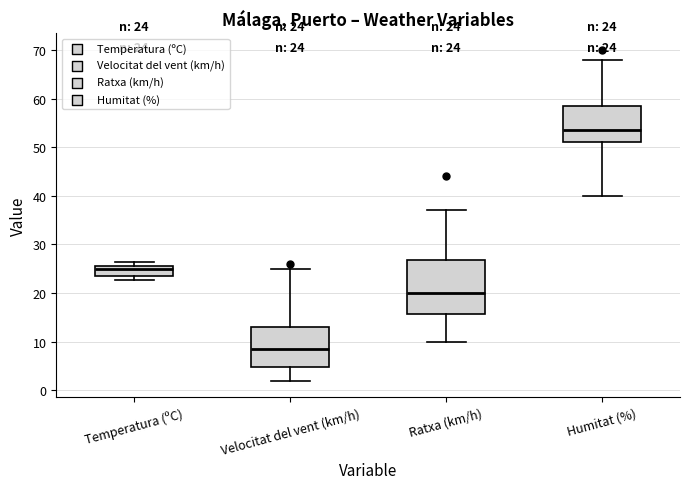

Comparing the boxes themselves (not the whiskers), which one is the tallest?

Ratxa (km/h)